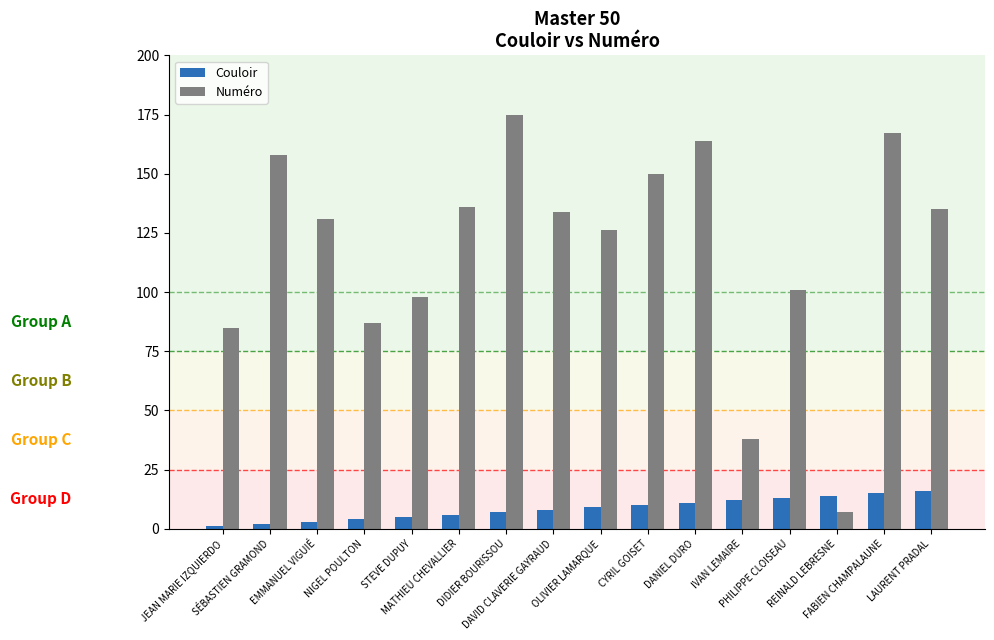

Which series has the widest spread of values?

Numéro